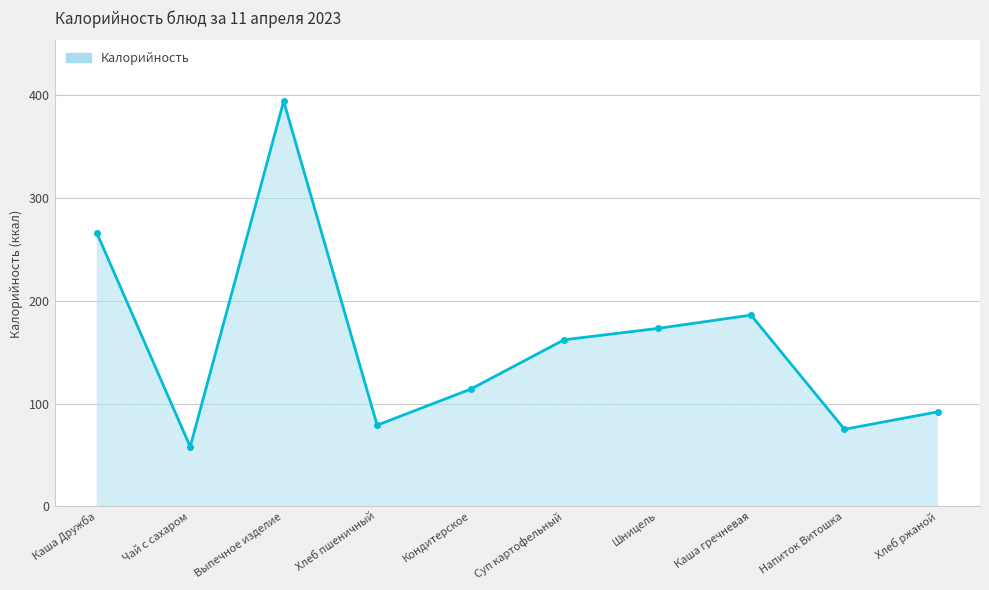

List the labels in order of value, largest first.

Выпечное изделие, Каша Дружба, Каша гречневая, Шницель, Суп картофельный, Кондитерское, Хлеб ржаной, Хлеб пшеничный, Напиток Витошка, Чай с сахаром